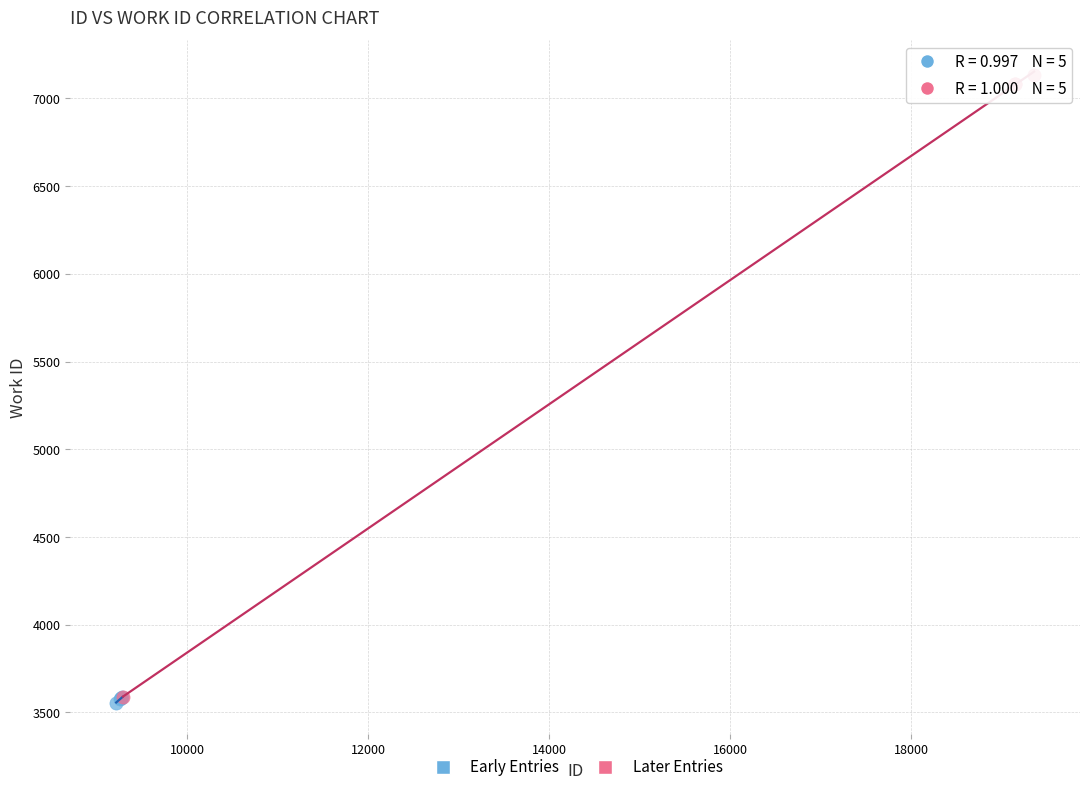

Which series contains the highest Y value?

Later Entries